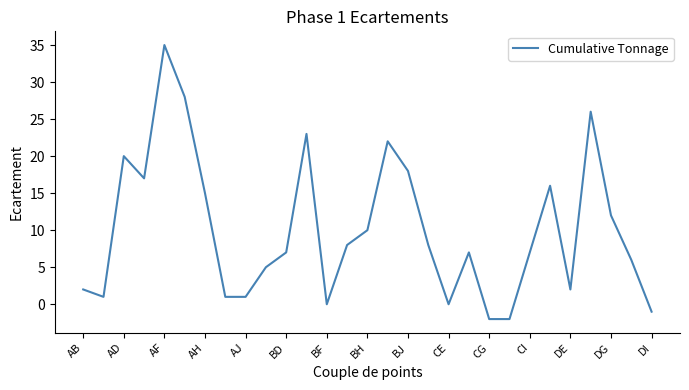

What is the difference between the maximum and minimum values?

37